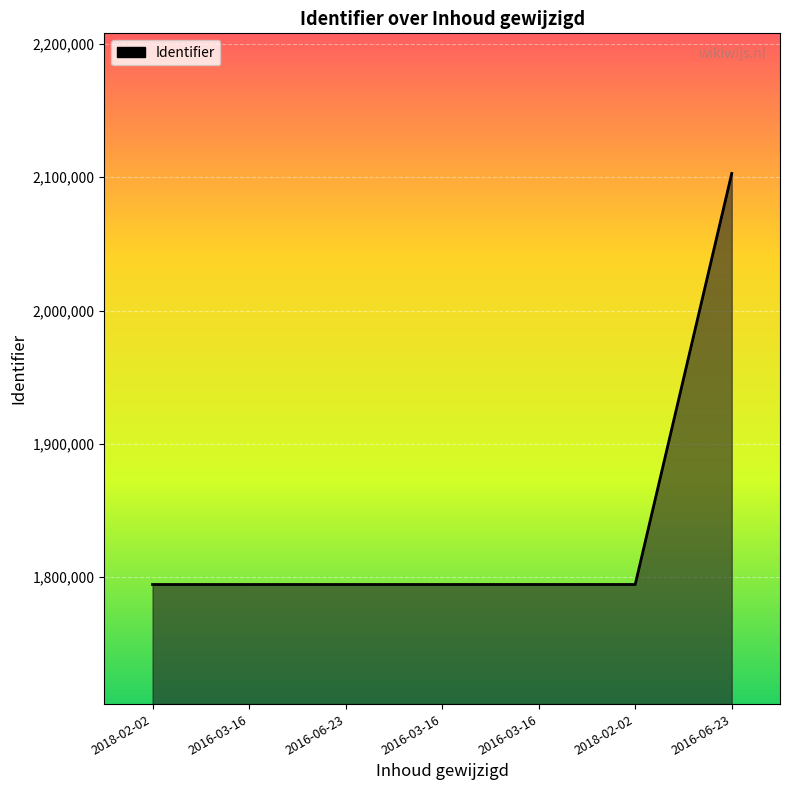

Does the chart display data point markers on the line(s)?

No